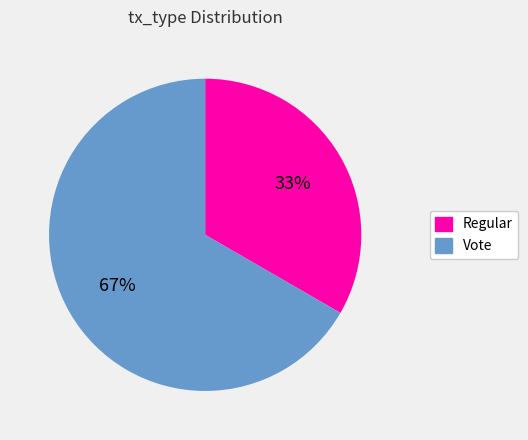

Approximately how many times larger is the value at Vote compared to Regular?

2.0